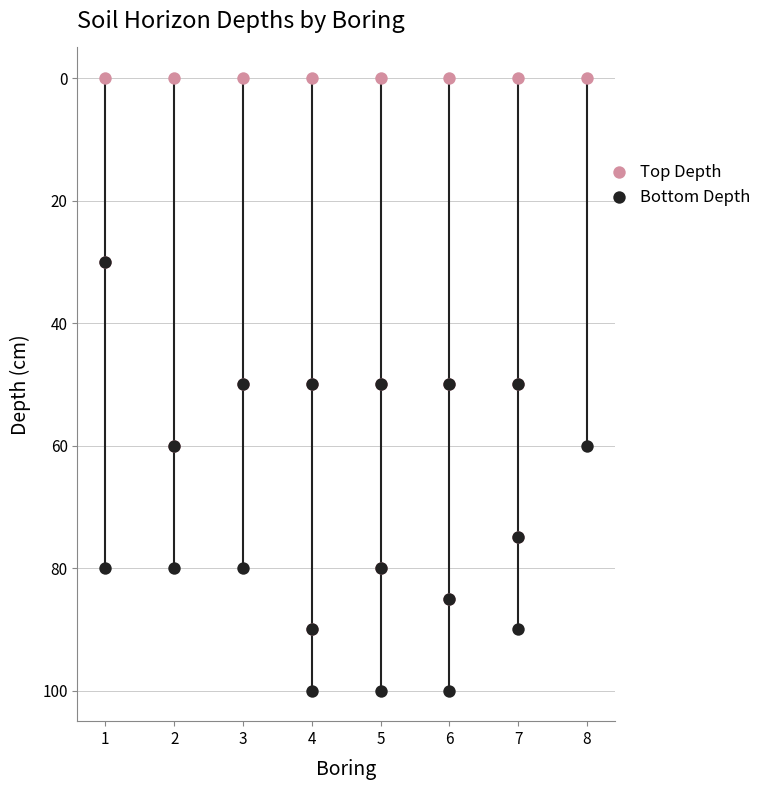

What are all the series names shown in the legend?

Top Depth, Bottom Depth